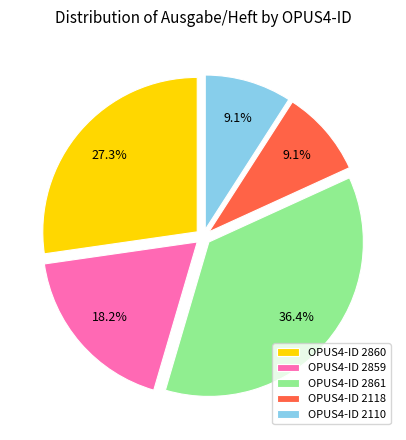

What is the largest slice in the pie chart?

OPUS4-ID 2861